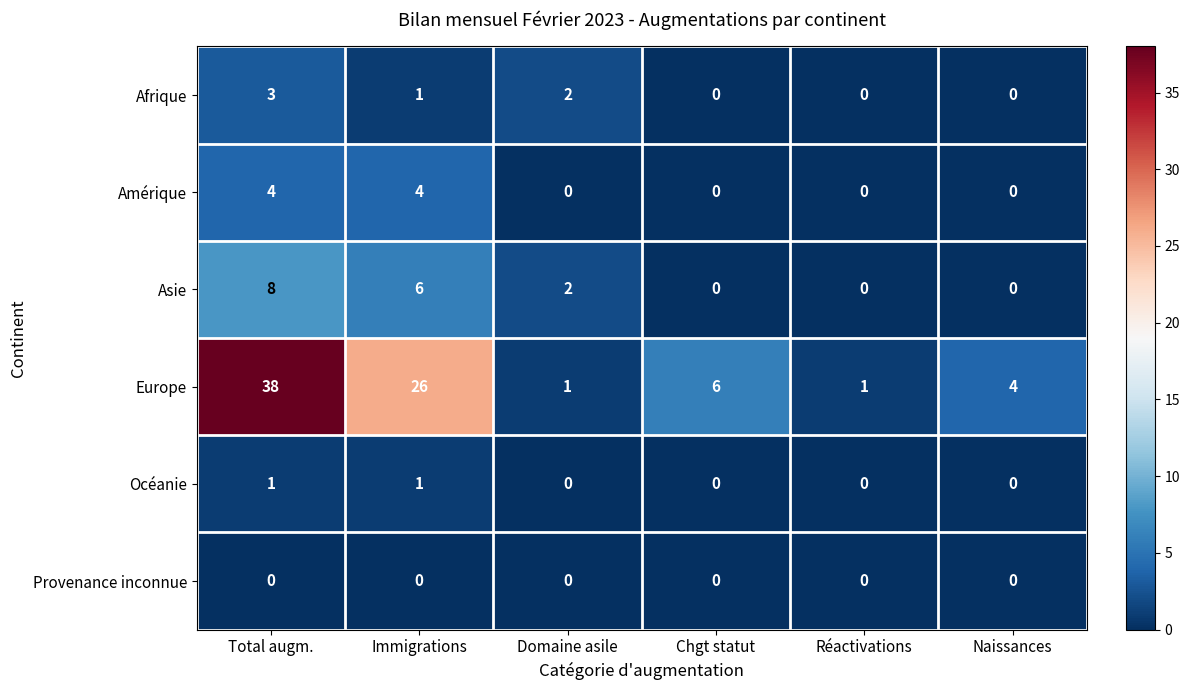

At which category is the sum across all series the highest?

Total augm.